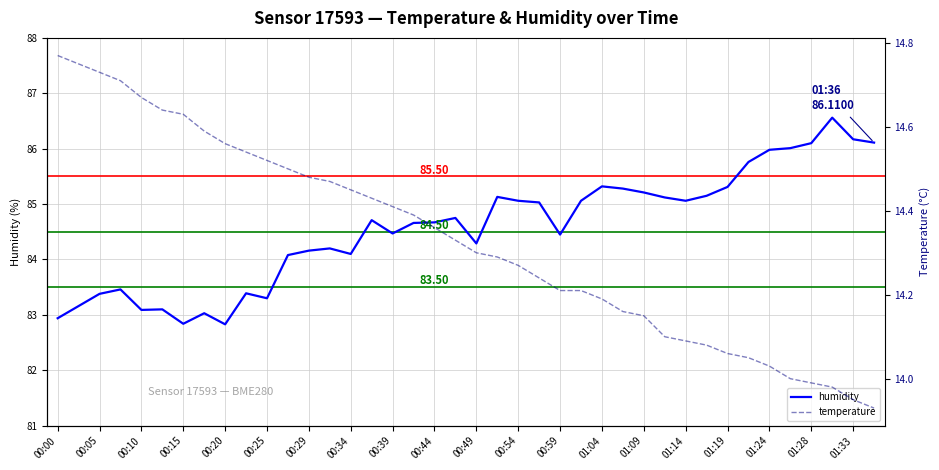

List the series in order of their overall mean, lowest first.

temperature, humidity